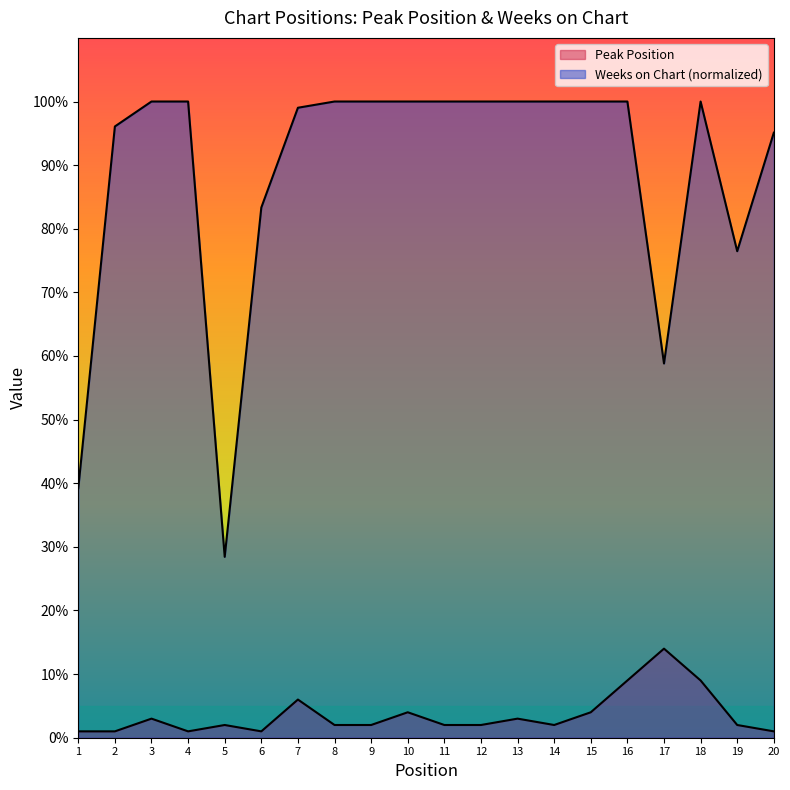

Rank the series by their average value, from lowest to highest.

Peak Position, Weeks on Chart